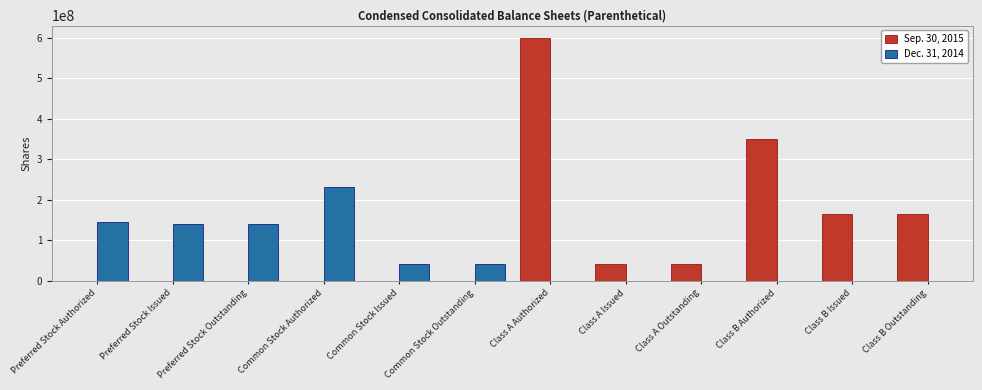

Reading left to right, transcribe all the data shown in this chart.

Sep. 30, 2015: 0	0	0	0	0	0	600000000	42061250	42061250	350000000	165122004	165122004
Dec. 31, 2014: 144528912	139851483	139851483	230400000	40875583	40875583	0	0	0	0	0	0